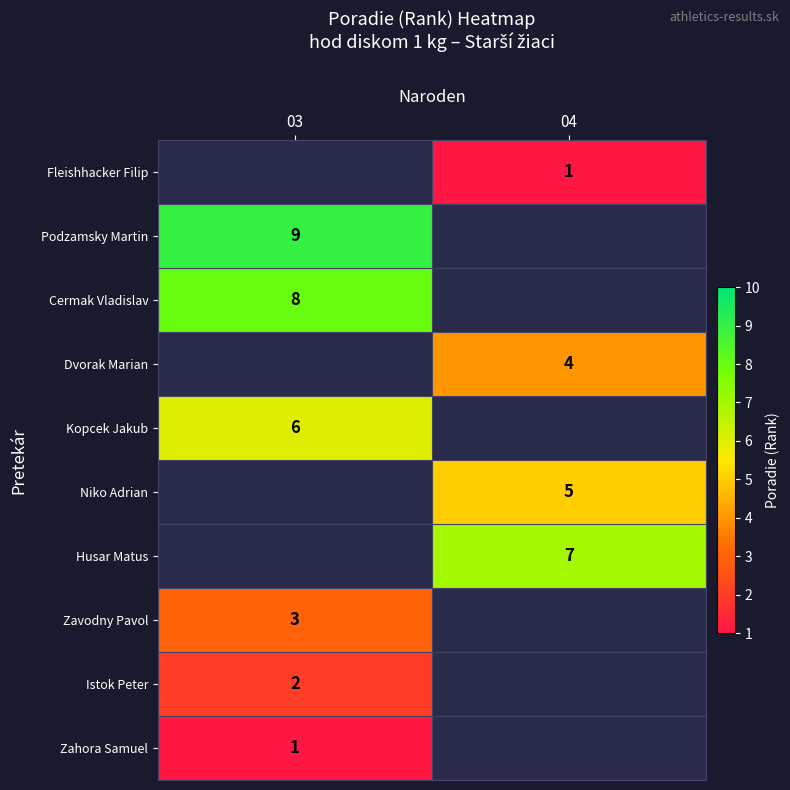

Between 04 and 03, which is larger?

03